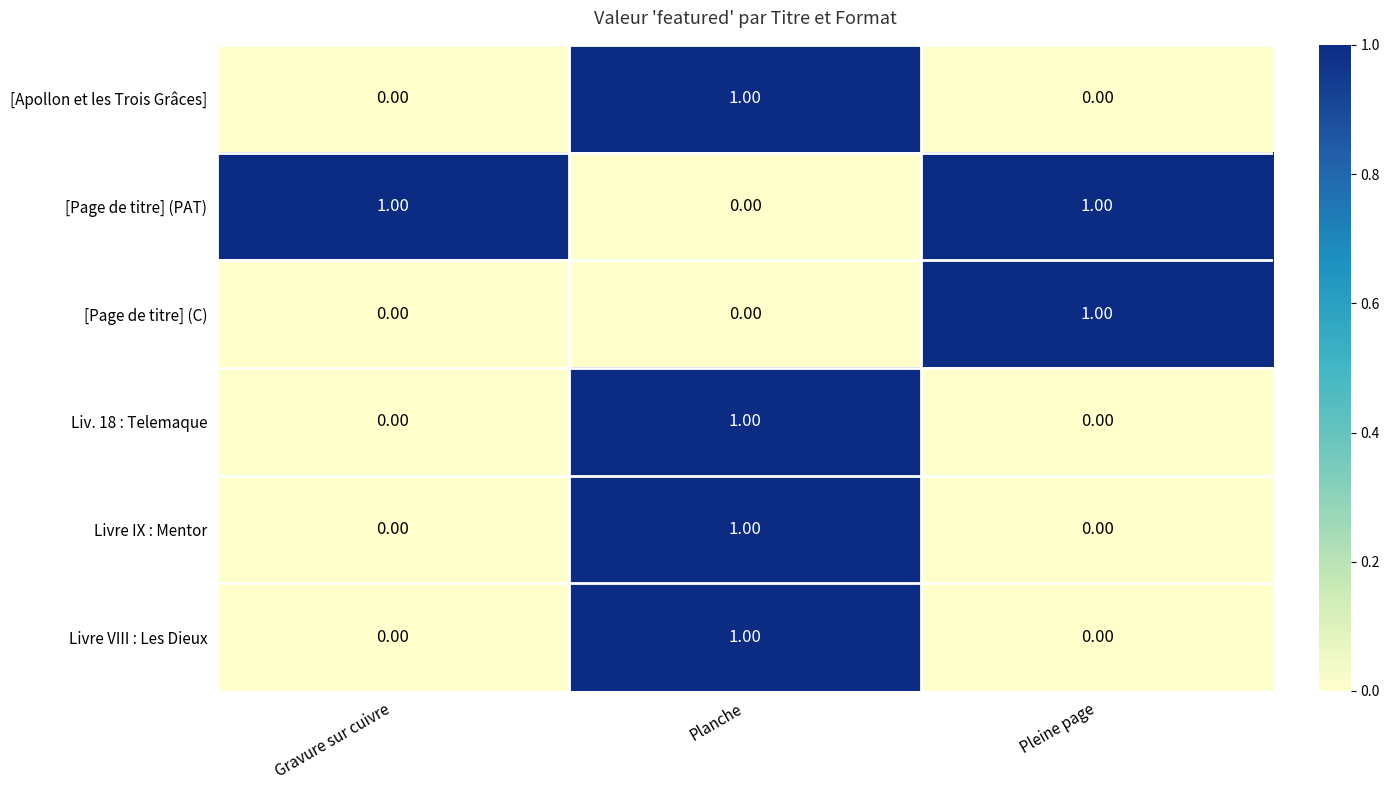

At which label does [Page de titre] (PAT) reach its minimum?

Planche